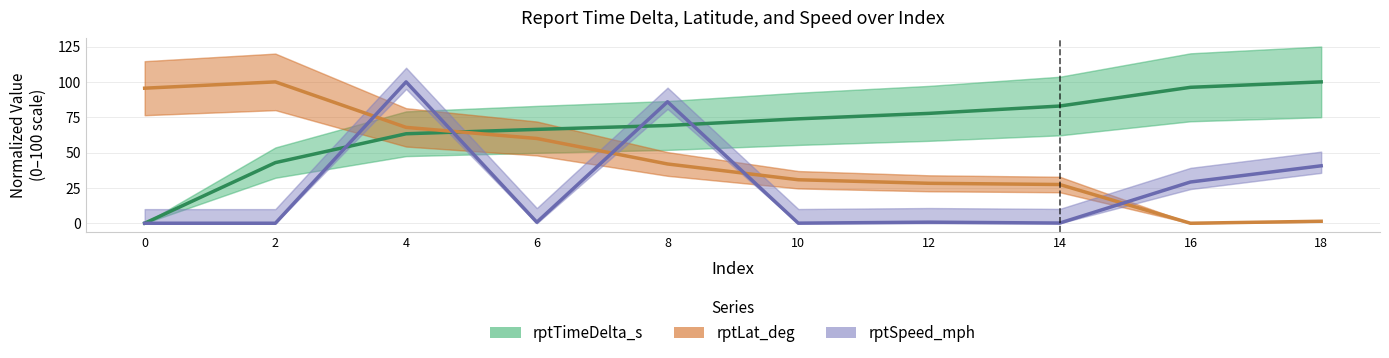

At which category is the sum across all series the highest?

4